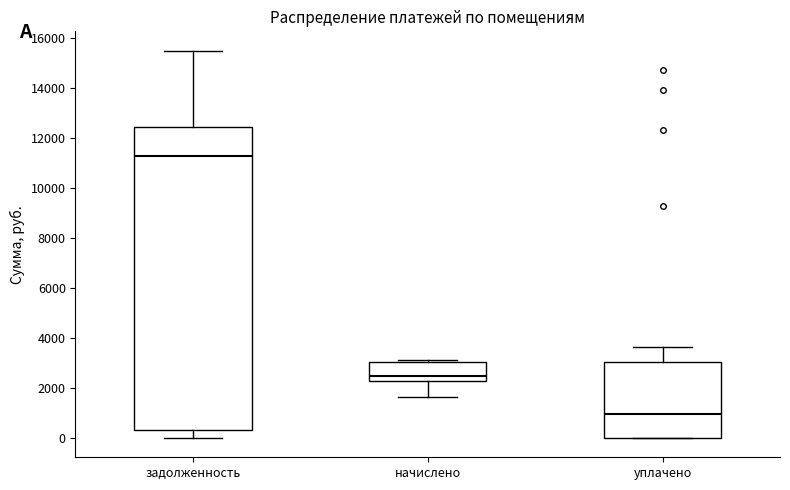

Reading left to right, transcribe this box plot: for each box, give where its median line is, the range the box spans, and where its two whiskers end, as read against the y-axis. The values are not printed on the chart, so give them approximately, as read against the axis.

задолженность: median 11200, box 400 to 12400, whiskers 0 to 15600
начислено: median 2400, box 2200 to 3000, whiskers 1600 to 3200
уплачено: median 1000, box 0 to 3000, whiskers 0 to 3600